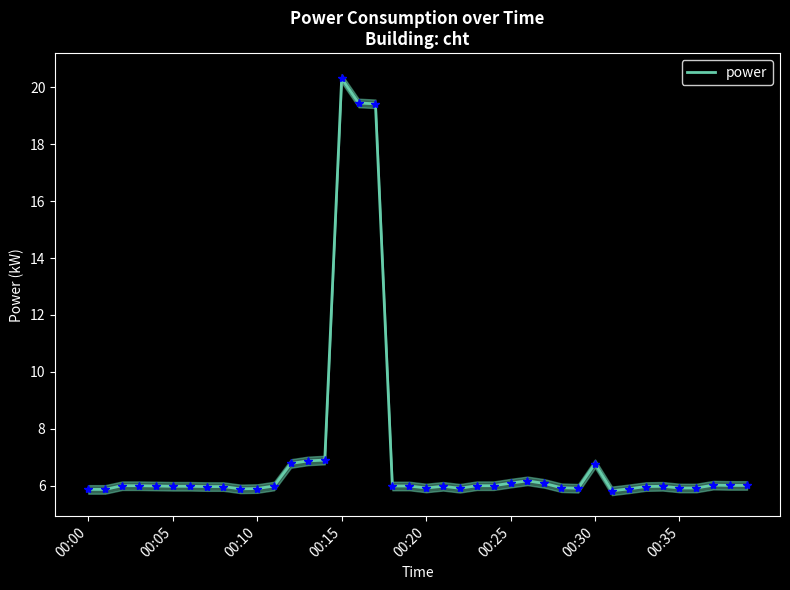

What is the maximum value for power?

20.3